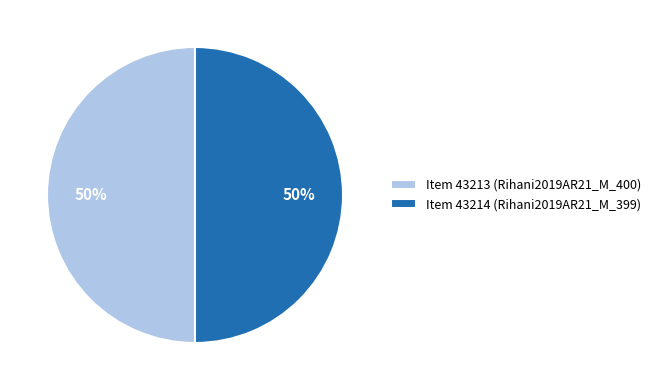

To the nearest percent, what percentage of the pie is Item 43213 (Rihani2019AR21_M_400)?

50%